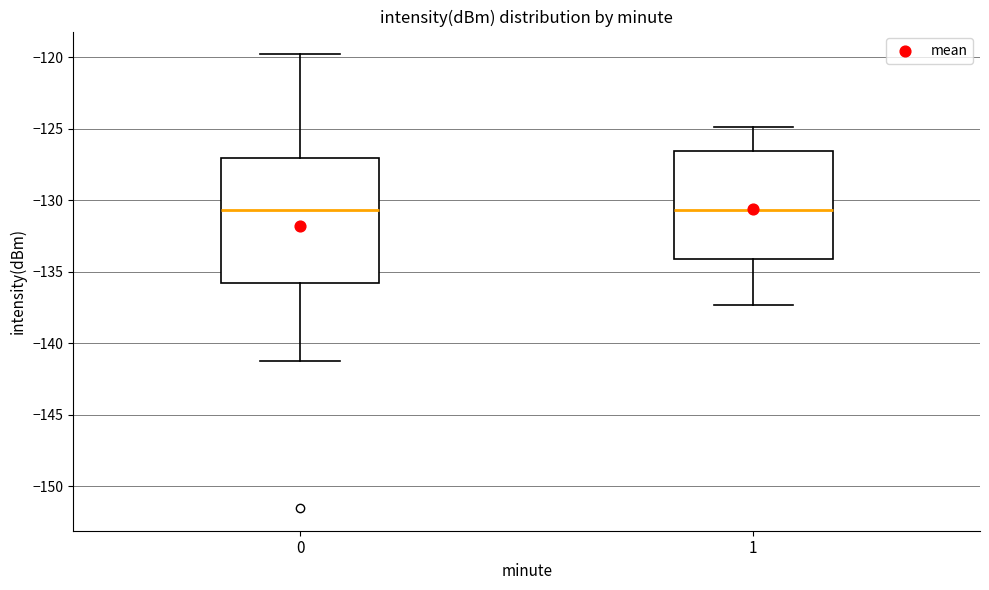

Reading left to right, read every box against the y-axis: the position of its median line, the range the box covers, and the ends of its whiskers. The values are not printed on the chart, so give them approximately, as read against the axis.

0: median -130.5, box -136.0 to -127.0, whiskers -141.5 to -120.0
1: median -130.5, box -134.0 to -126.5, whiskers -137.5 to -125.0